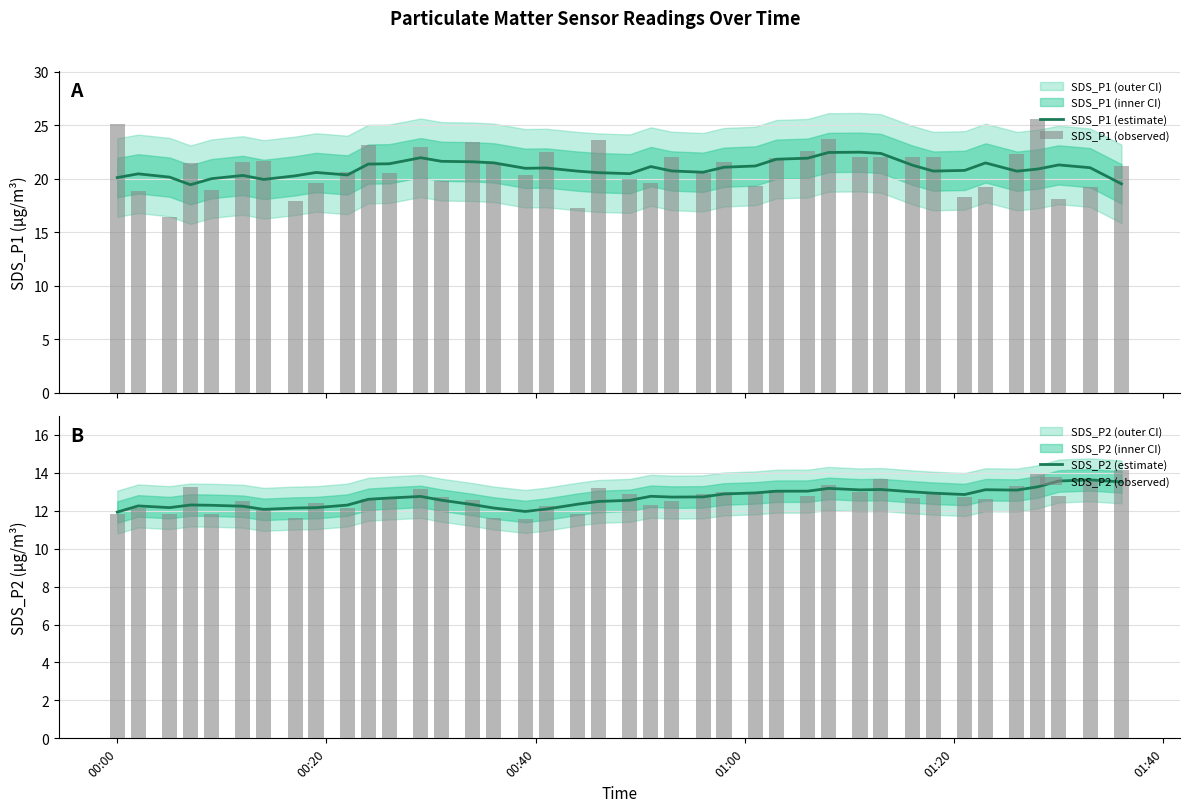

Does the chart contain stacked bars?

No